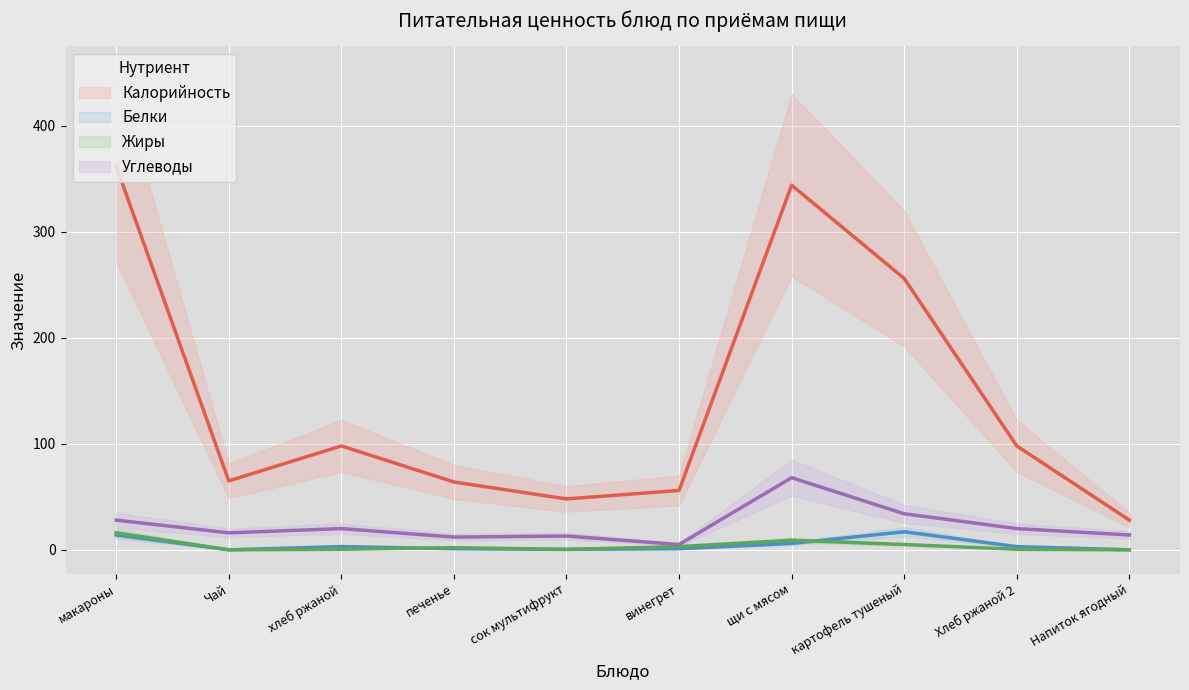

How many data points in Калорийность are less than 98?

5